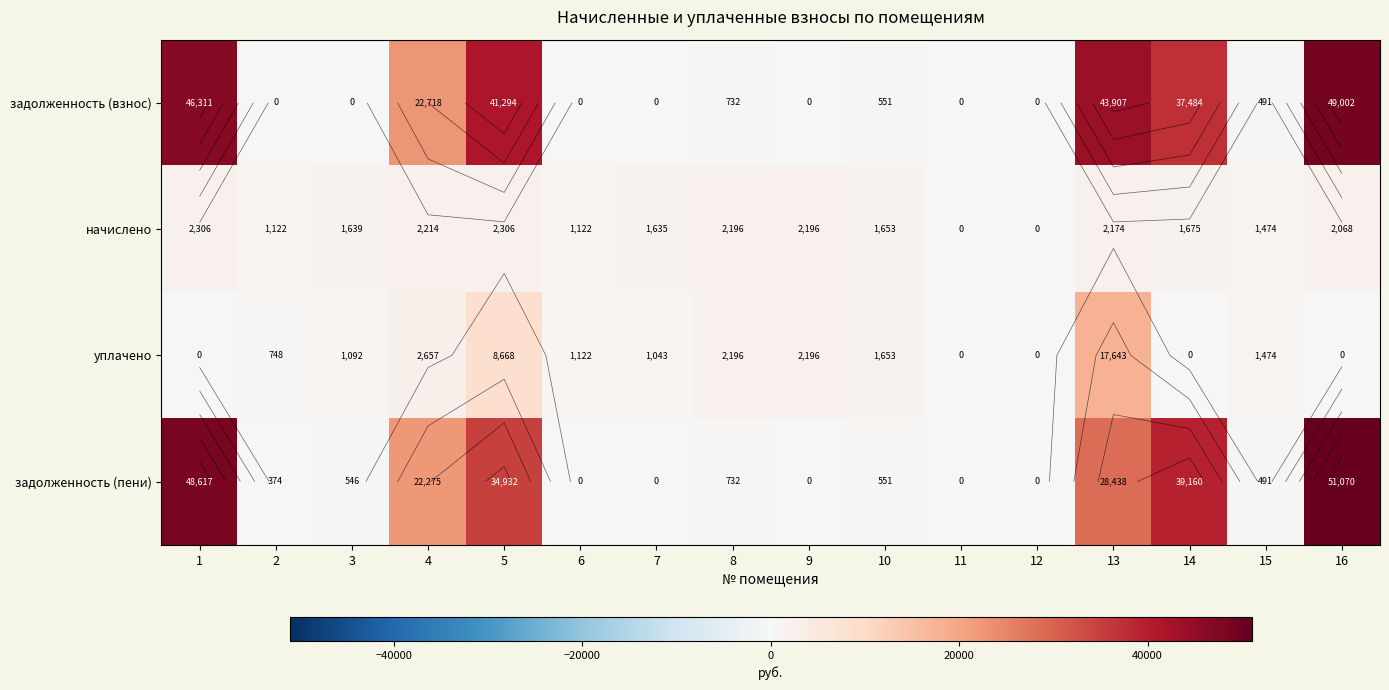

The value of уплачено at 2 is 747.9. True or false?

True